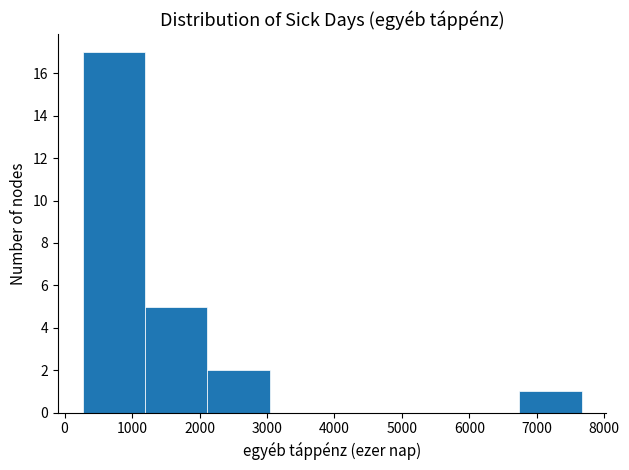

Reading left to right, transcribe this chart: for each bar, give the range it covers on the x-axis and its height. Neither the bar edges nor the heights are printed on the chart, so give them approximately, as read against the axes.

300 to 1200: 17
1200 to 2100: 5
2100 to 3000: 2
3000 to 4000: 0
4000 to 4900: 0
4900 to 5800: 0
5800 to 6700: 0
6700 to 7700: 1